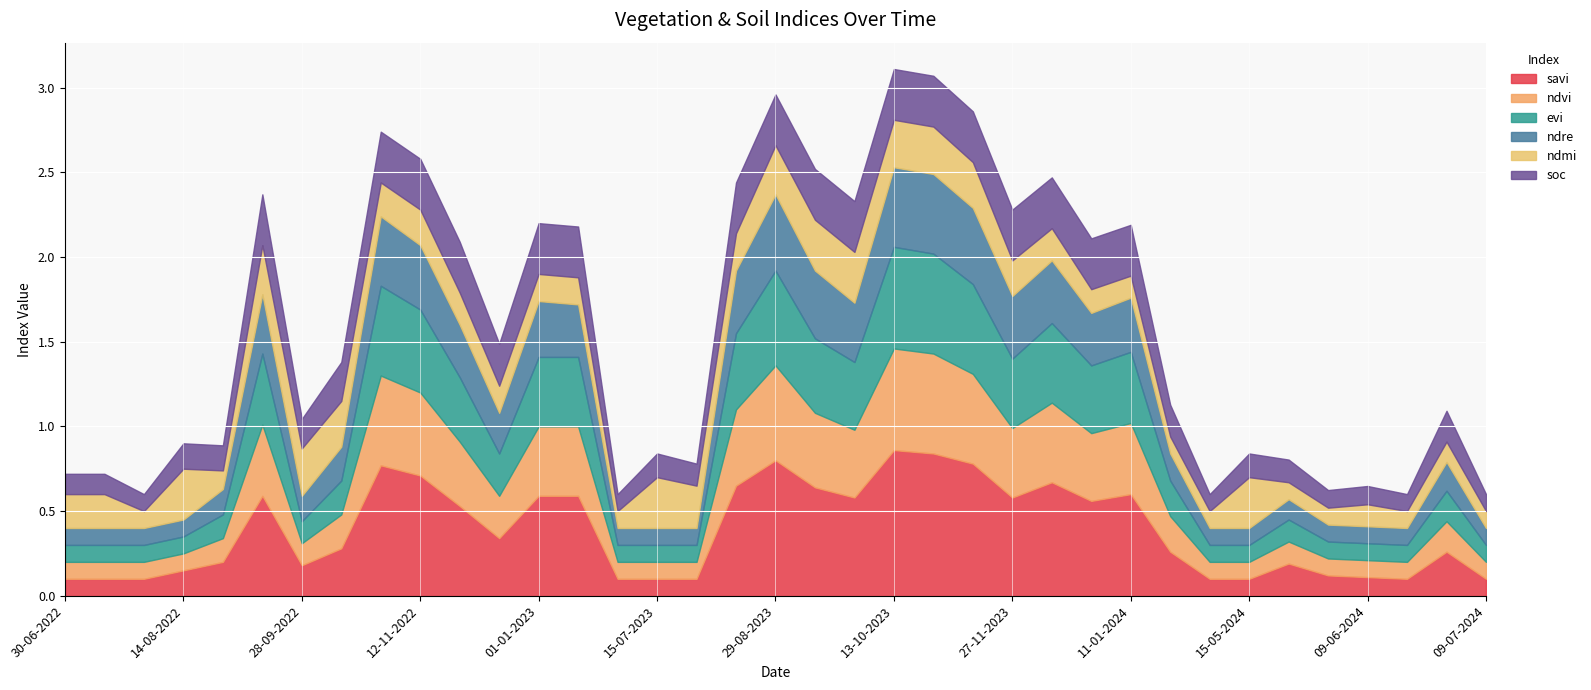

Which series has the largest range (max minus min)?

savi